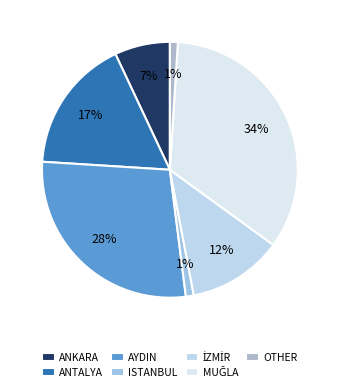

Is MUĞLA the majority of the pie?

No